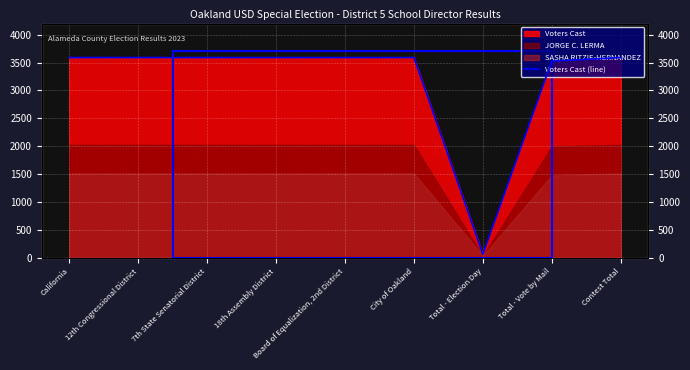

What is the sum of the values at Total - Vote by Mail and 12th Congressional District?

7117